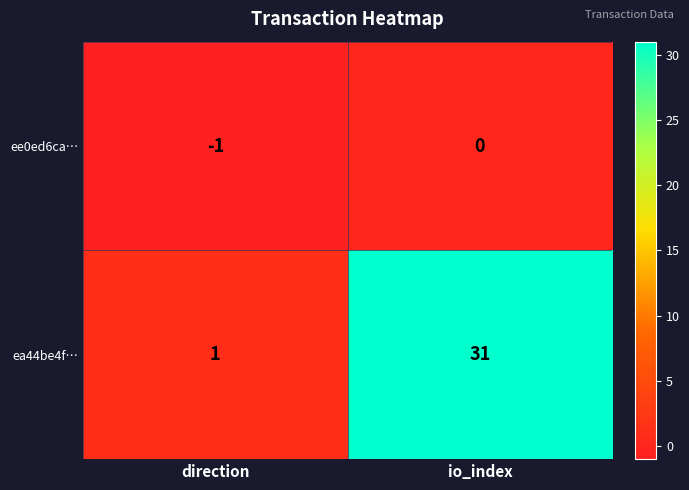

Which series has the largest total across all categories?

ea44be4f…